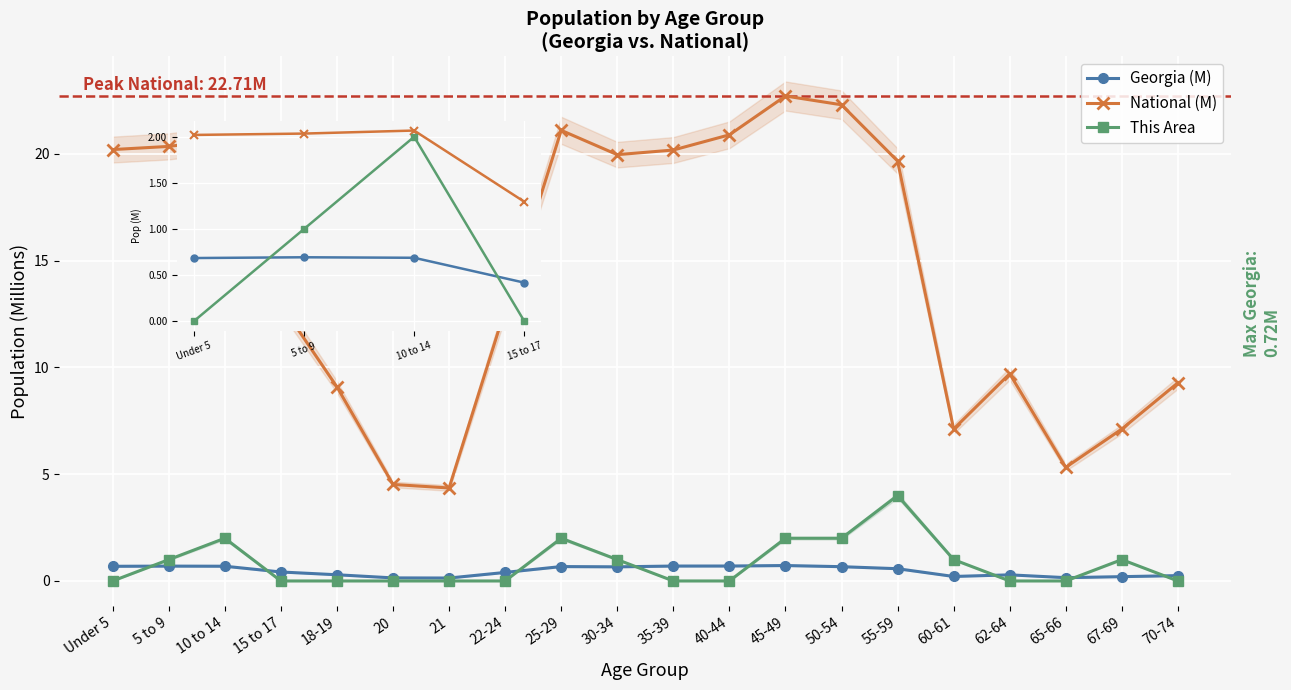

What is the label of the 17th point from the right?

15 to 17